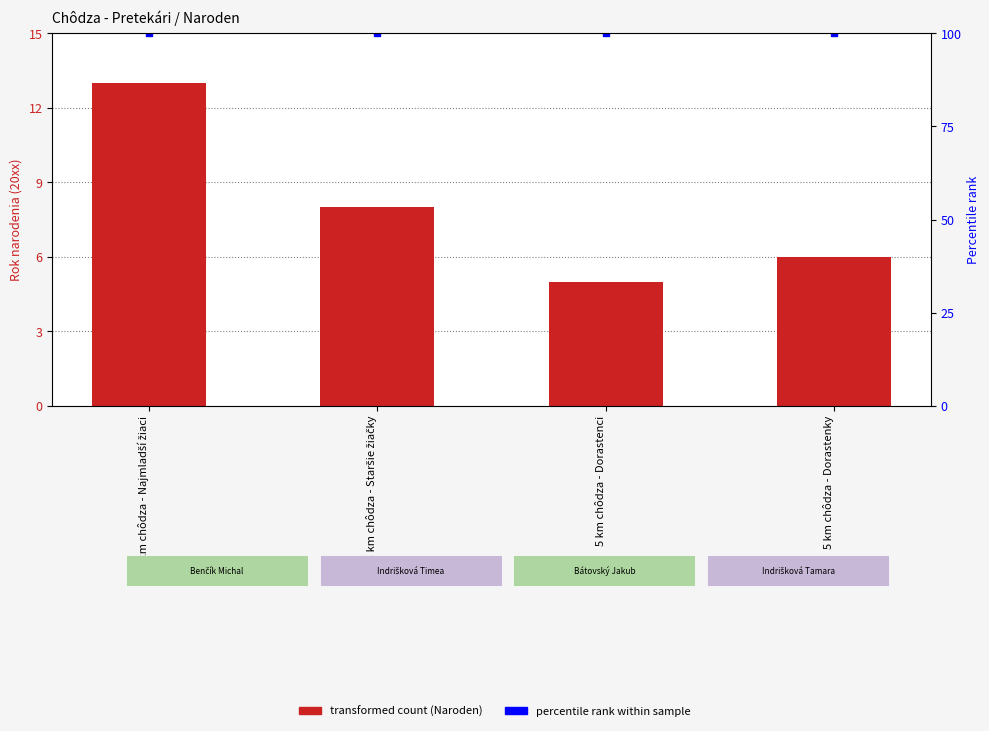

What is the label of the 4th bar from the right?

1 km chôdza - Najmladší žiaci